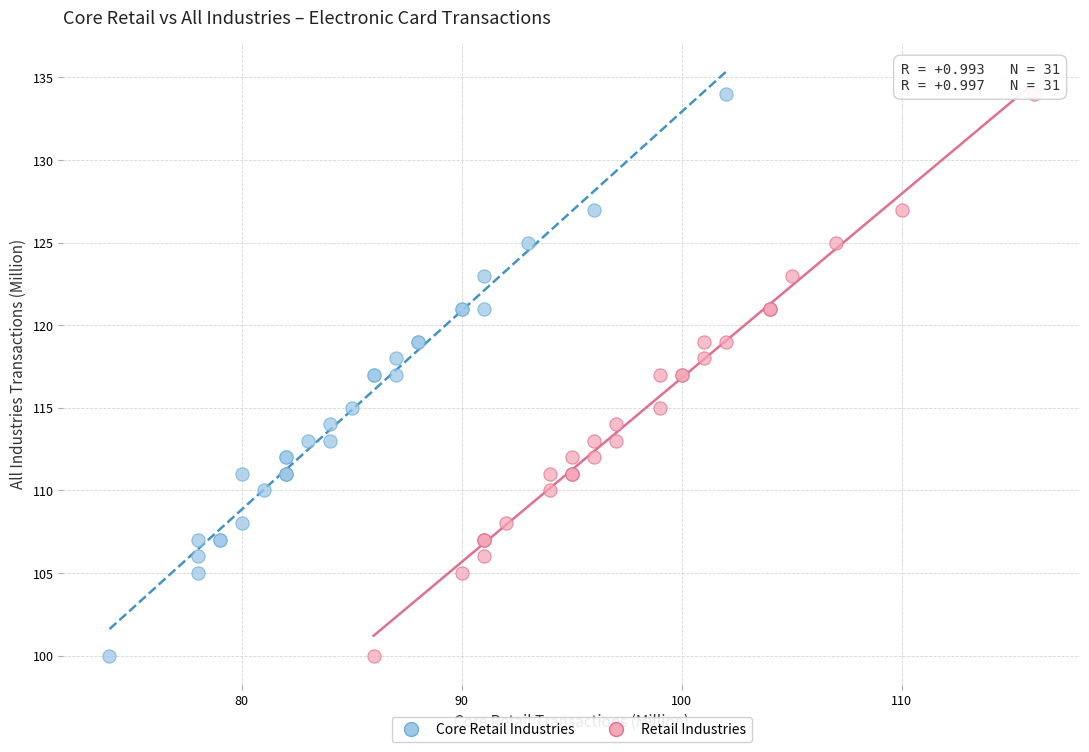

What are all the series names shown in the legend?

Core Retail Industries, Retail Industries